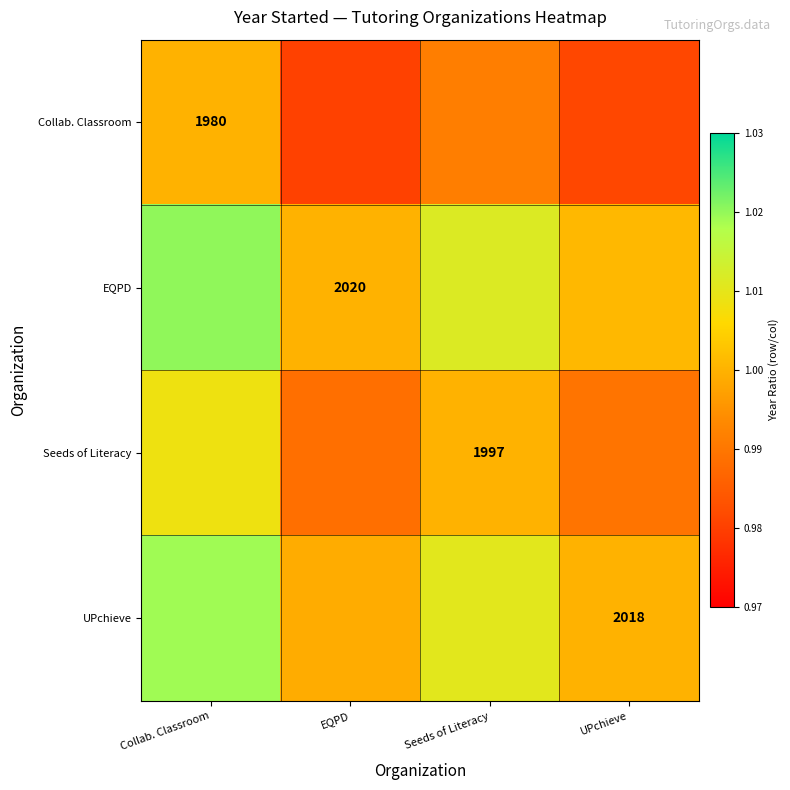

At how many categories does at least one series exceed 1?

3